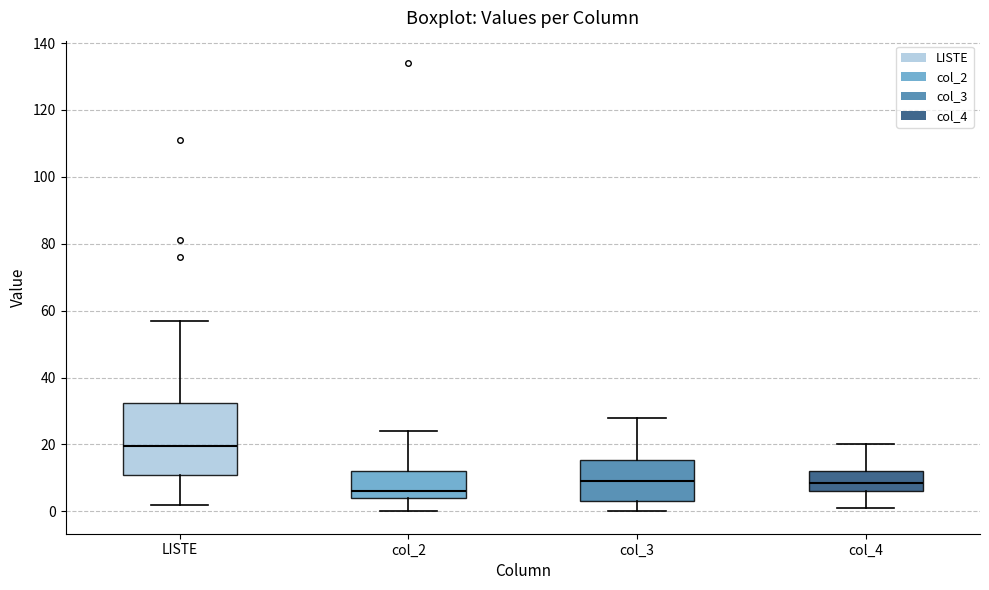

Which box has the lowest median line?

col_2